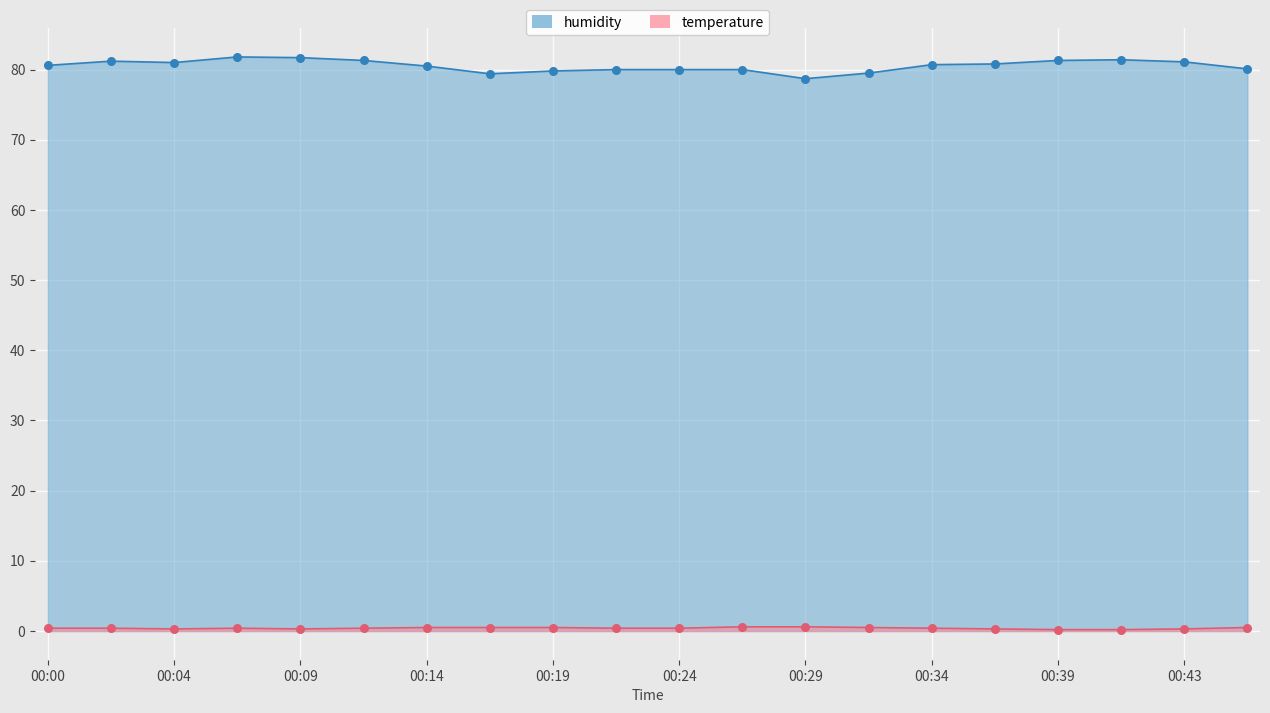

Which series has the largest total across all categories?

humidity